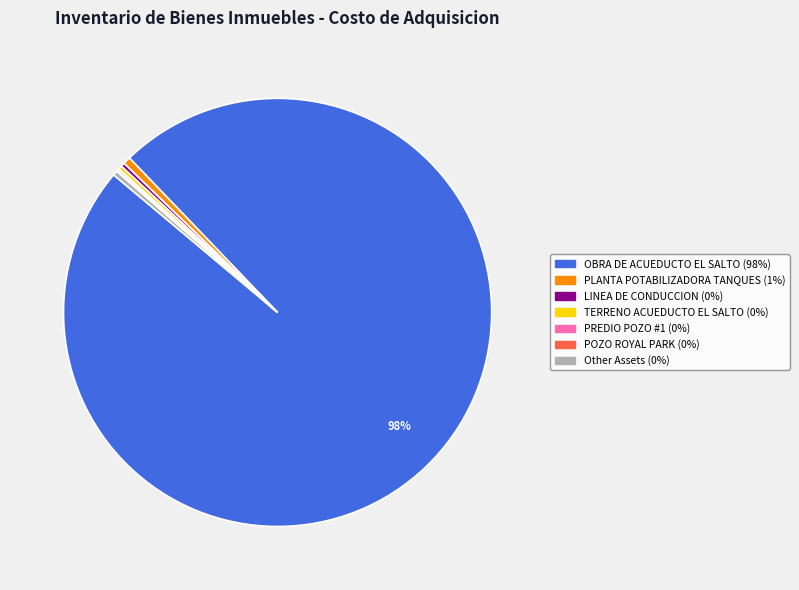

Is there any slice that represents more than half of the pie?

Yes